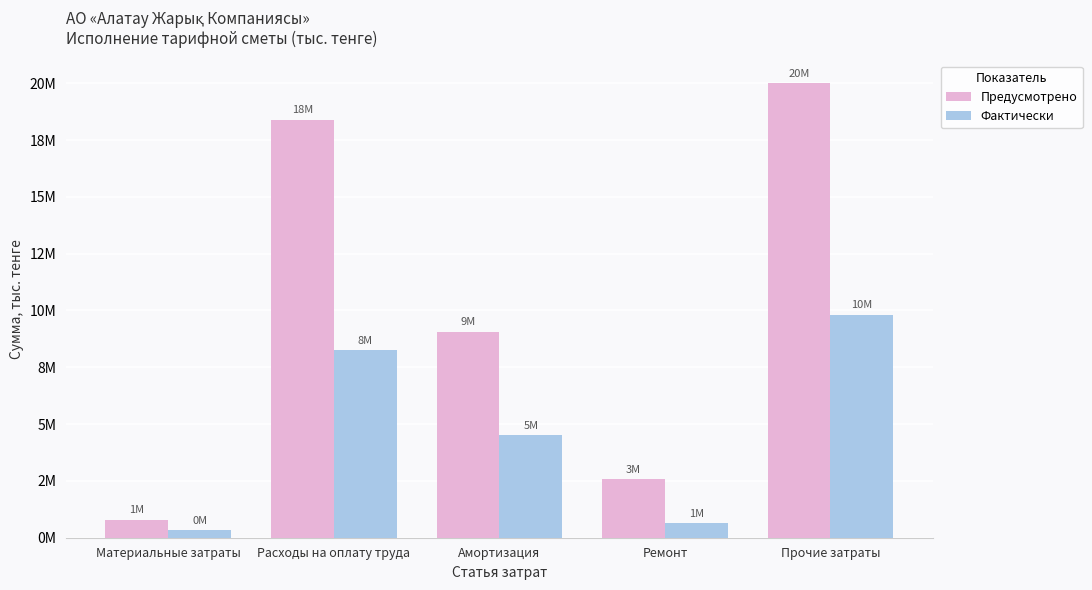

What is the approximate value of Предусмотрено at Амортизация?

9073225.6